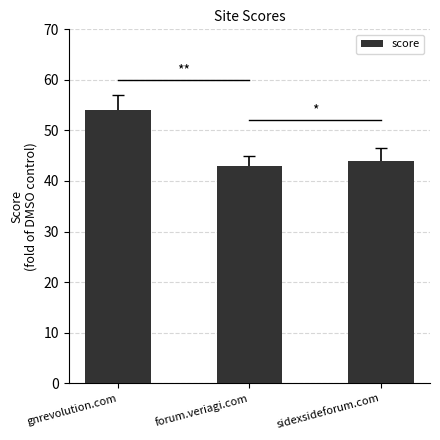

What position from the right is gnrevolution.com?

3